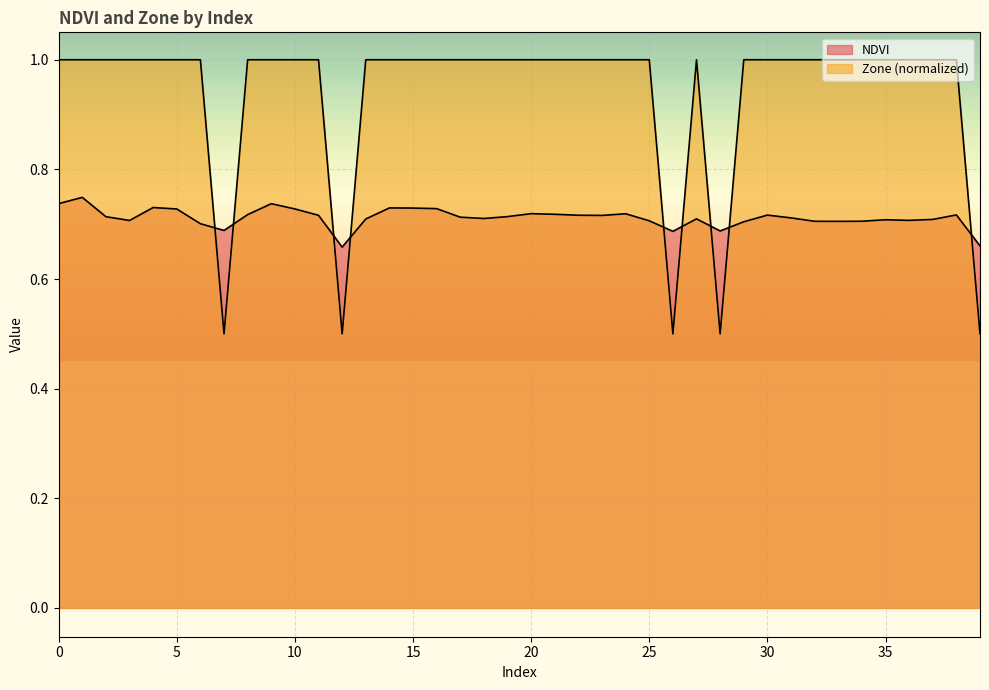

Where do NDVI and Zone first cross each other?

6 and 7